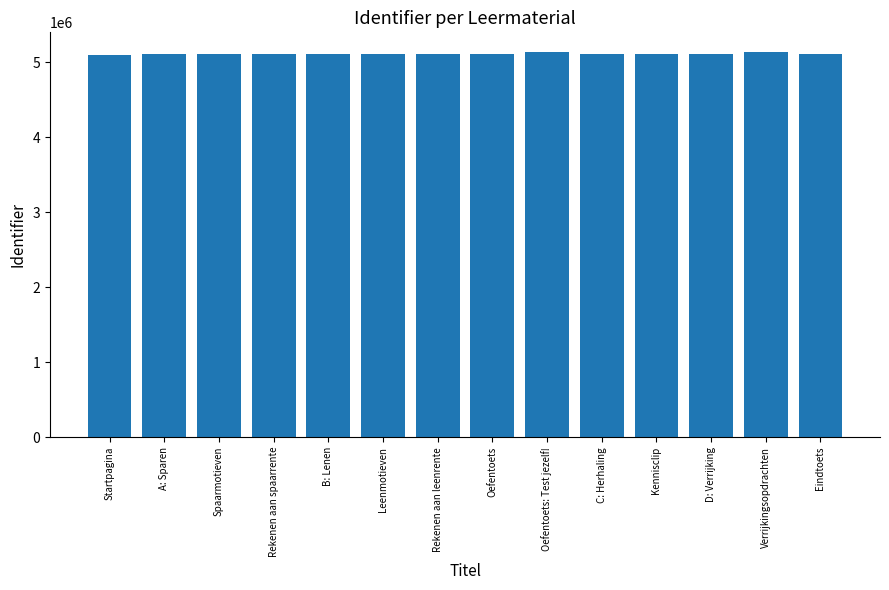

What is the greatest value displayed?

5142781